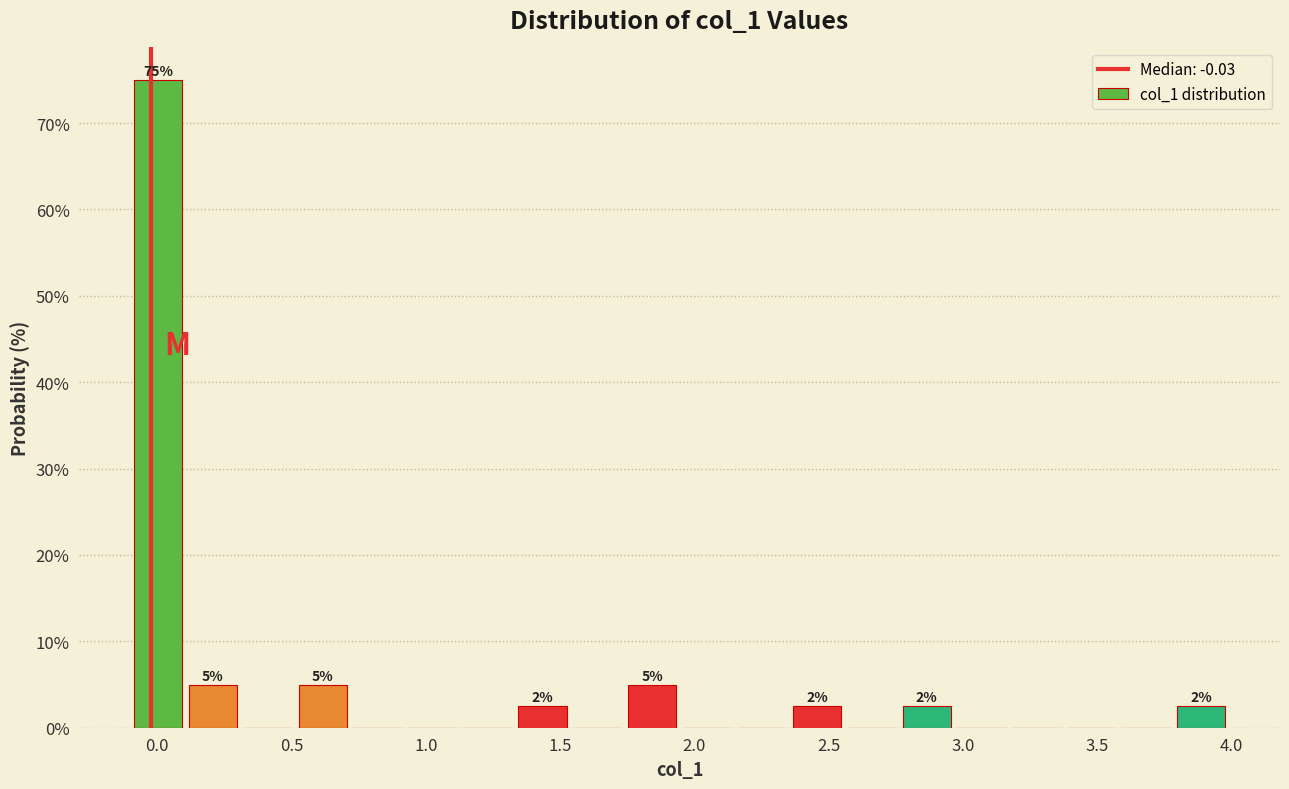

Which range on the x-axis has the tallest bar?

-0.10 to 0.10